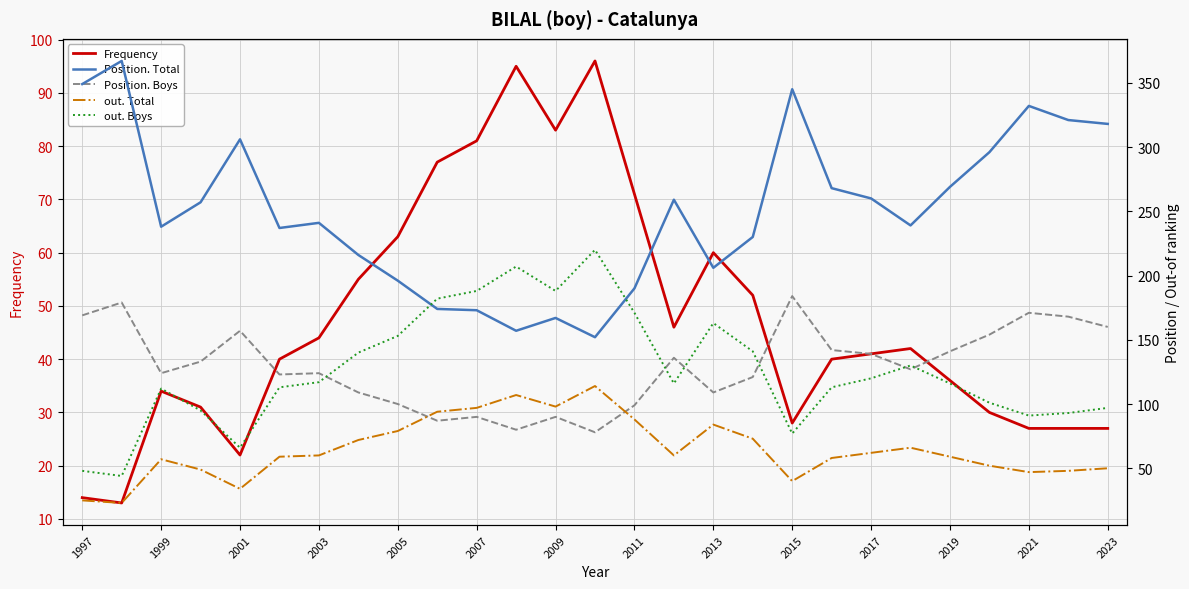

Read the Frequency value at 2017, to the nearest 5.

40